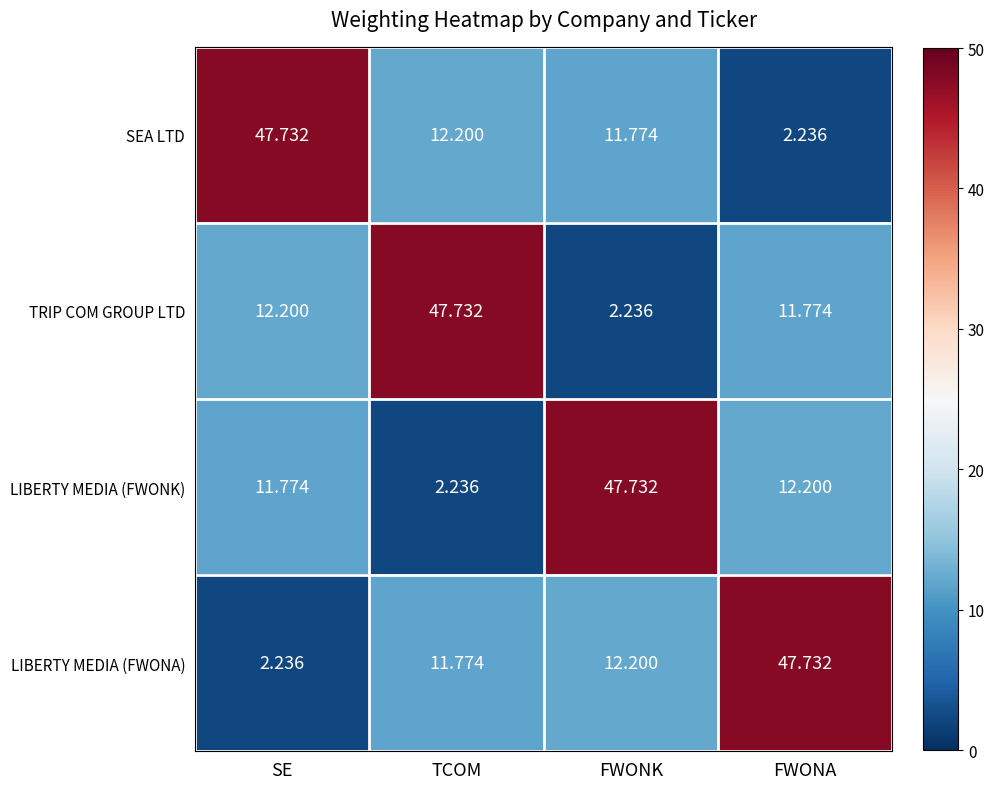

Which category has the lowest value in the LIBERTY MEDIA (FWONA) series?

SE